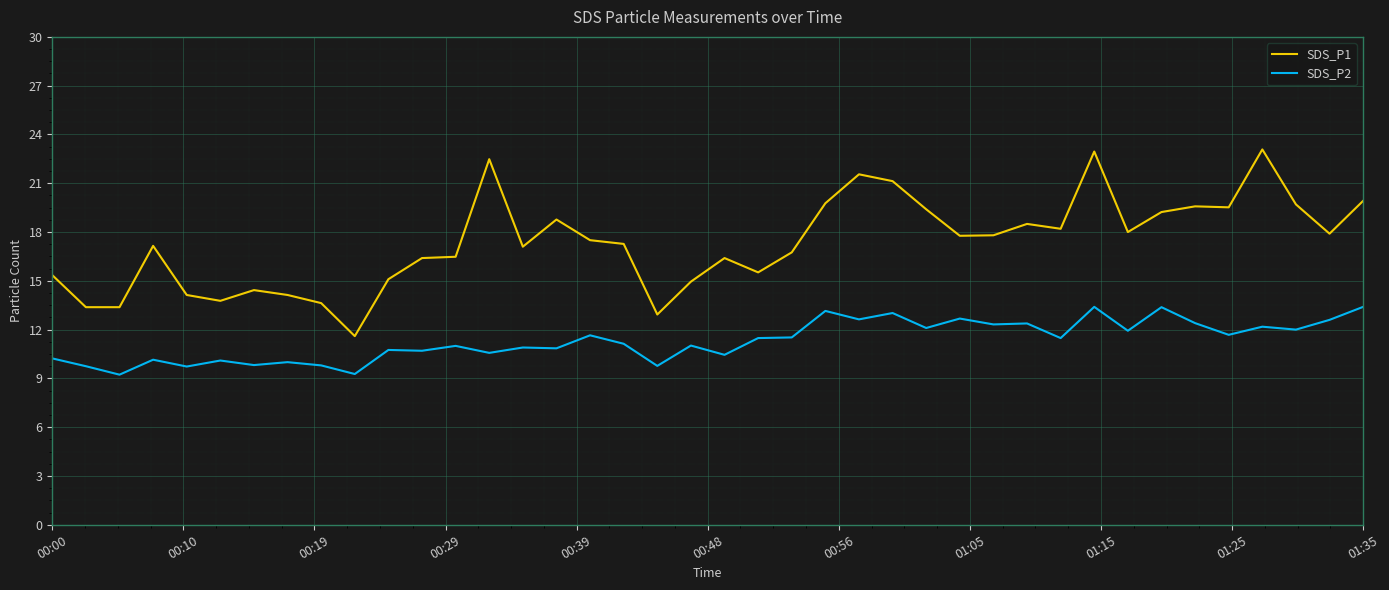

What is the sum of all SDS_P1 values?

692.6